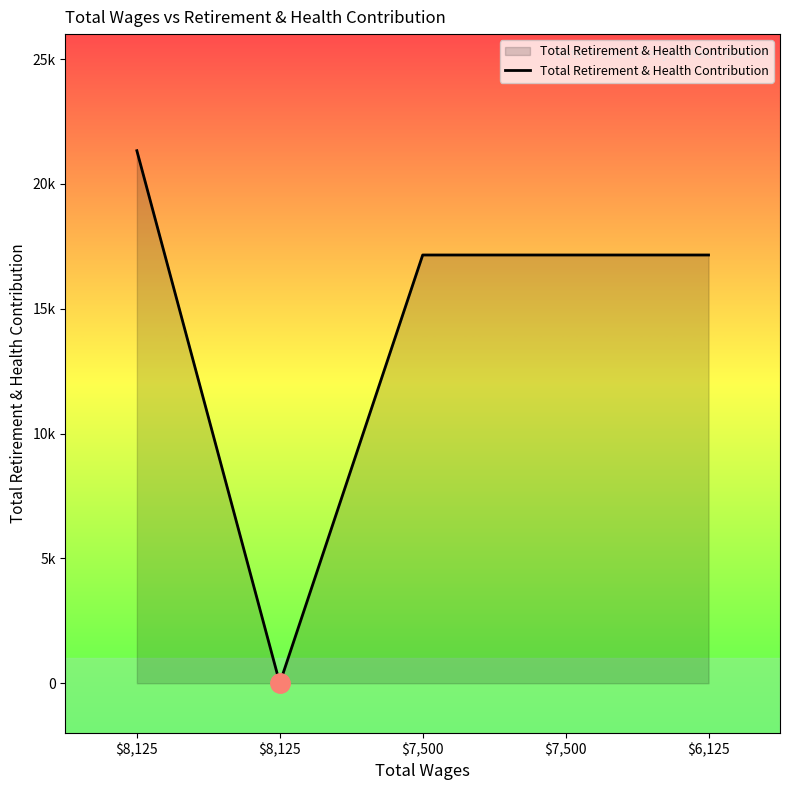

Reading left to right, list all the values displayed in this chart.

$8,125=21330	$8,125=0	$7,500=17153	$7,500=17153	$6,125=17153